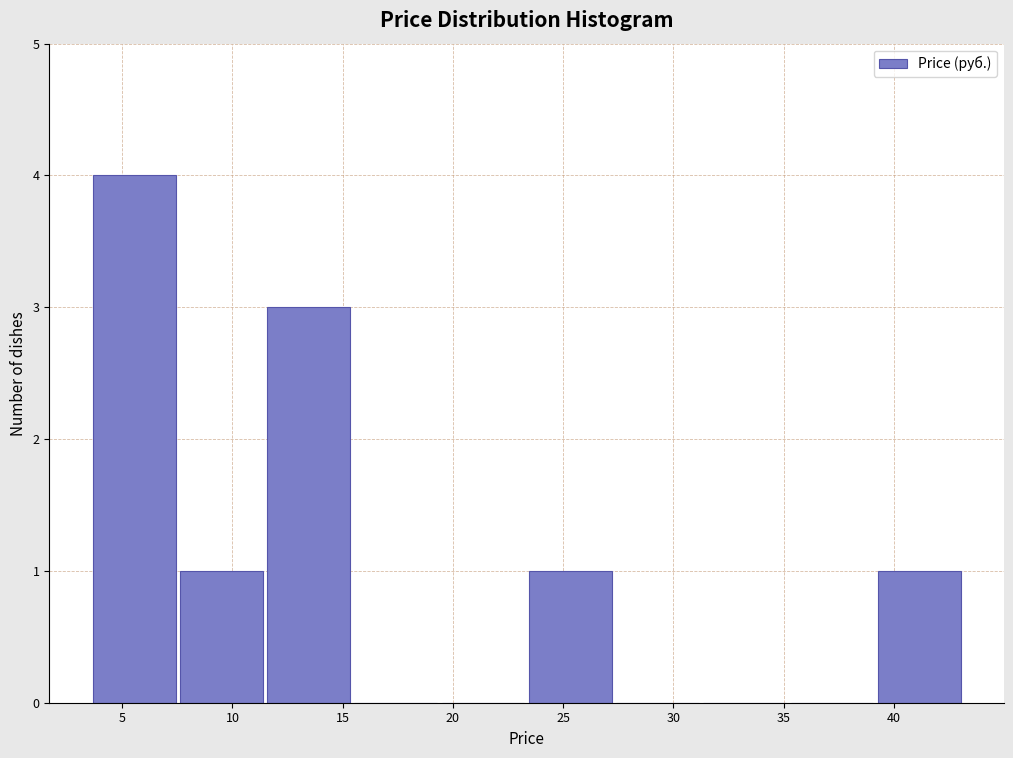

Which range on the x-axis has the tallest bar?

3.5 to 7.5